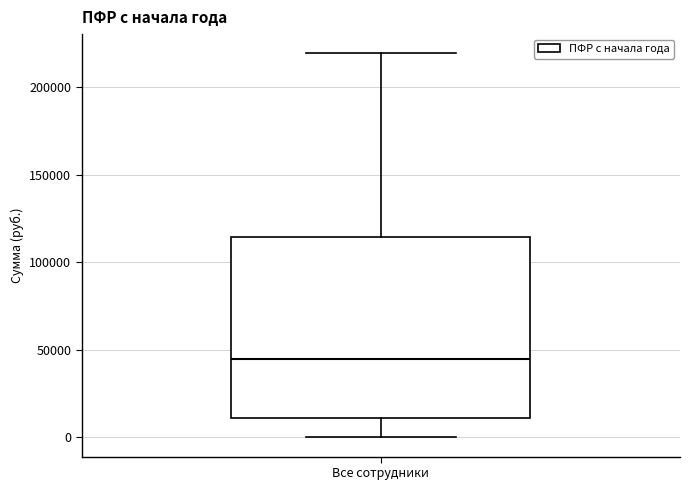

Where does the lower whisker of the box for Все сотрудники end on the y-axis? The values are not printed on the chart, so give them approximately, as read against the axis.

0